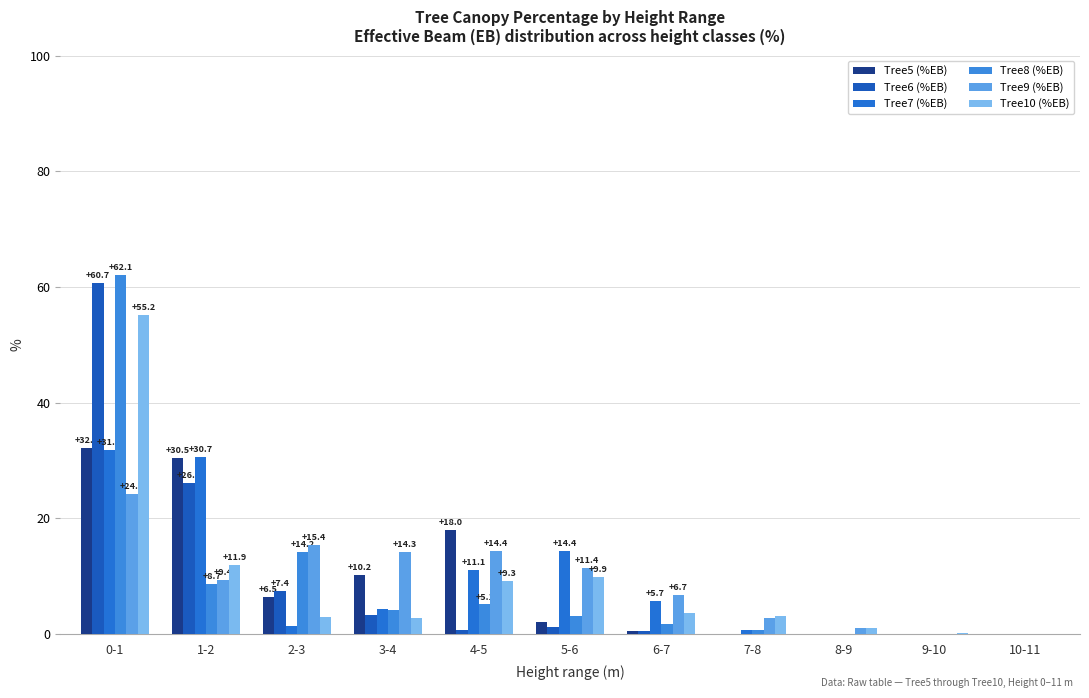

What are all the series names shown in the legend?

Tree5 (%EB), Tree6 (%EB), Tree7 (%EB), Tree8 (%EB), Tree9 (%EB), Tree10 (%EB)